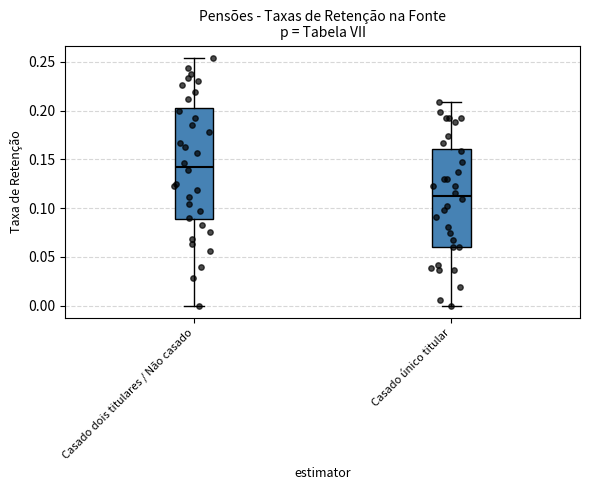

Which box is the tallest, from its lower edge to its upper edge?

Casado dois titulares / Não casado